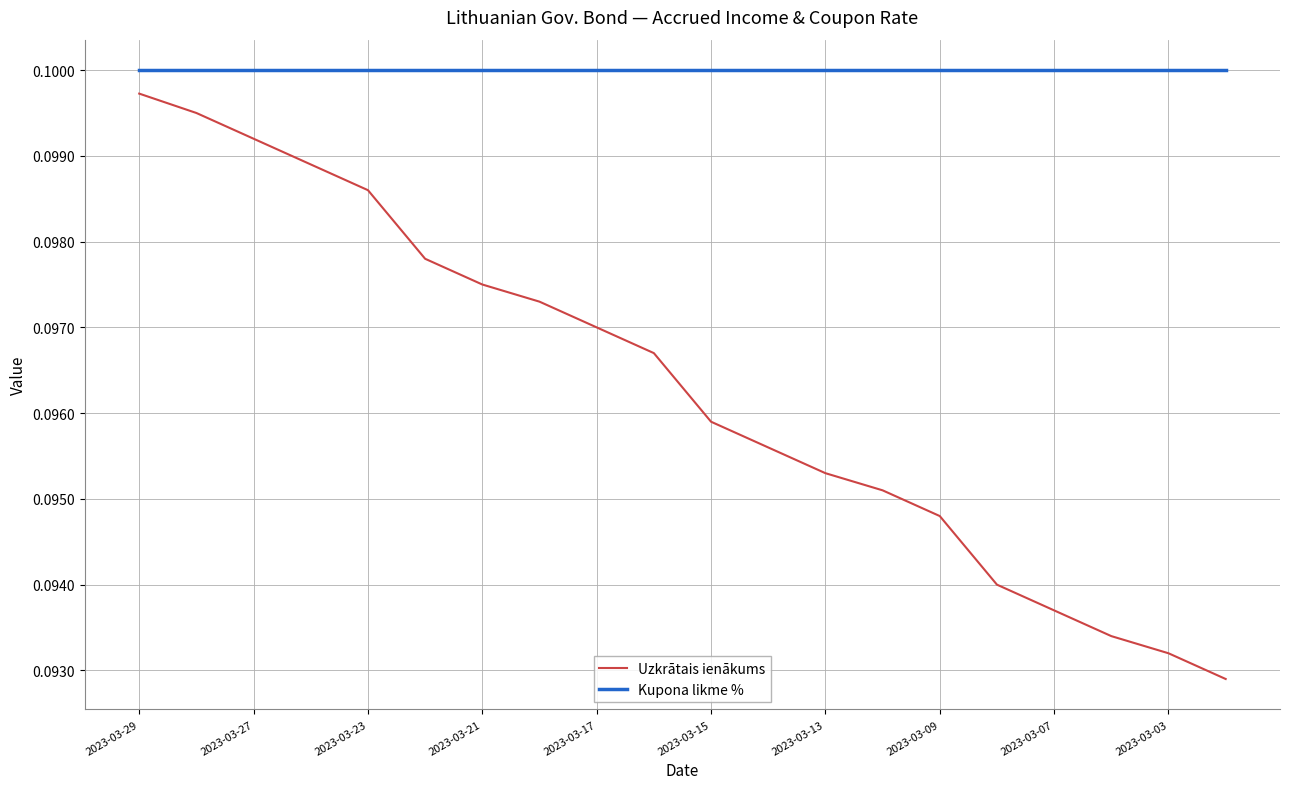

List the series in order of their overall mean, highest first.

Kupona likme %, Uzkrātais ienākums